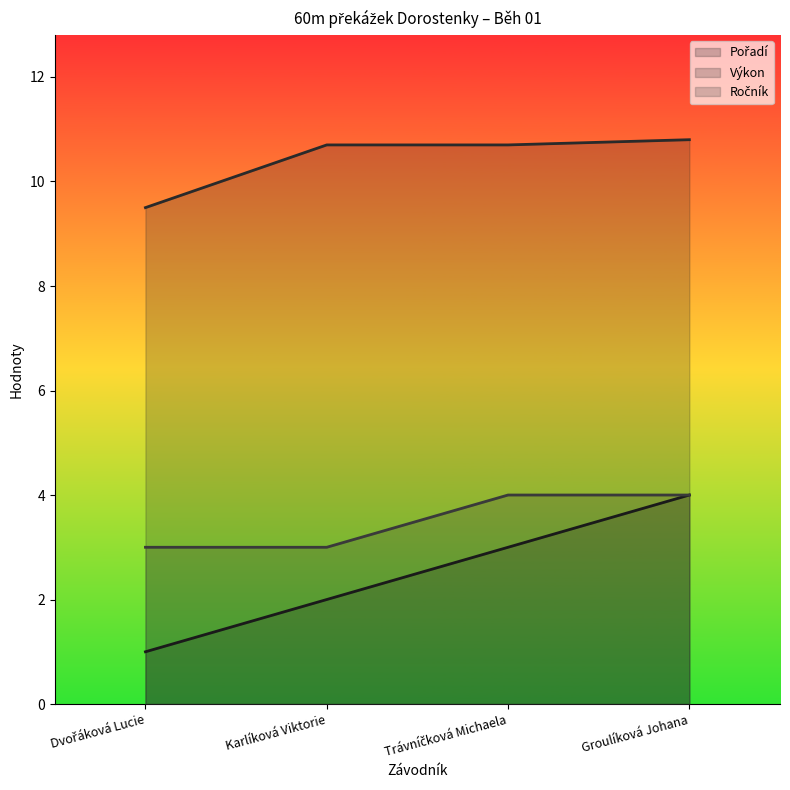

What is the sum of the Pořadí values at Karlíková Viktorie and Dvořáková Lucie?

3.0